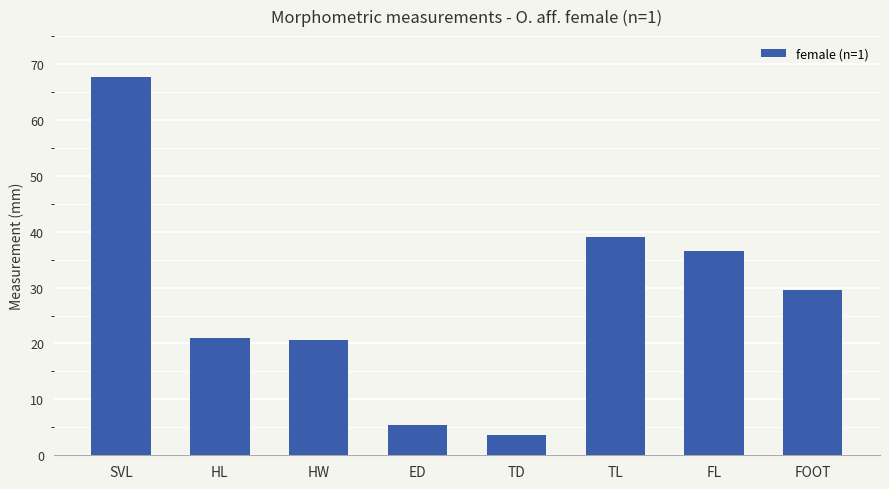

Reading left to right, transcribe all the data shown in this chart.

67.6	21.0	20.6	5.5	3.7	39.0	36.6	29.6